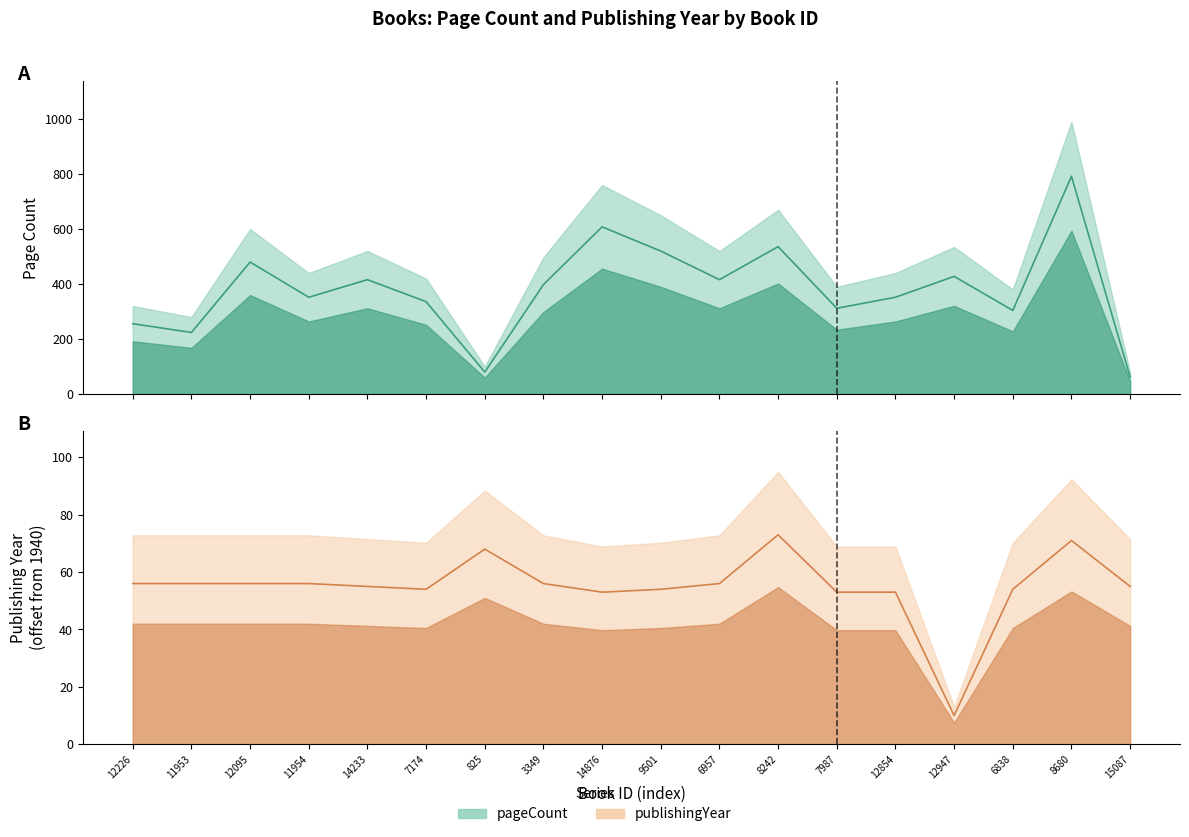

In pageCount, how many points are higher than both neighbors (excluding endpoints)?

6